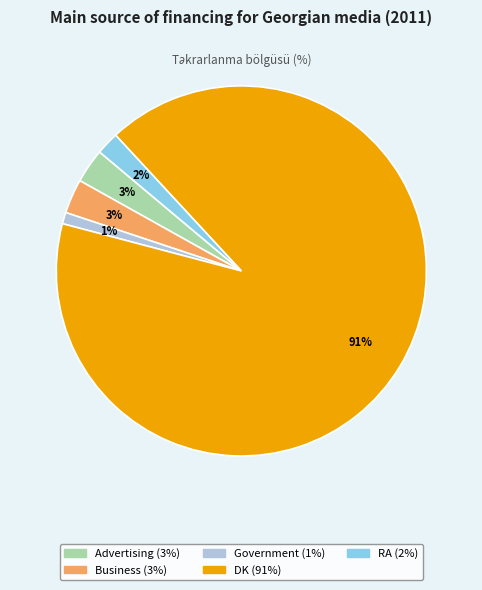

To the nearest percent, what is the difference between the largest and smallest slice percentages?

90%